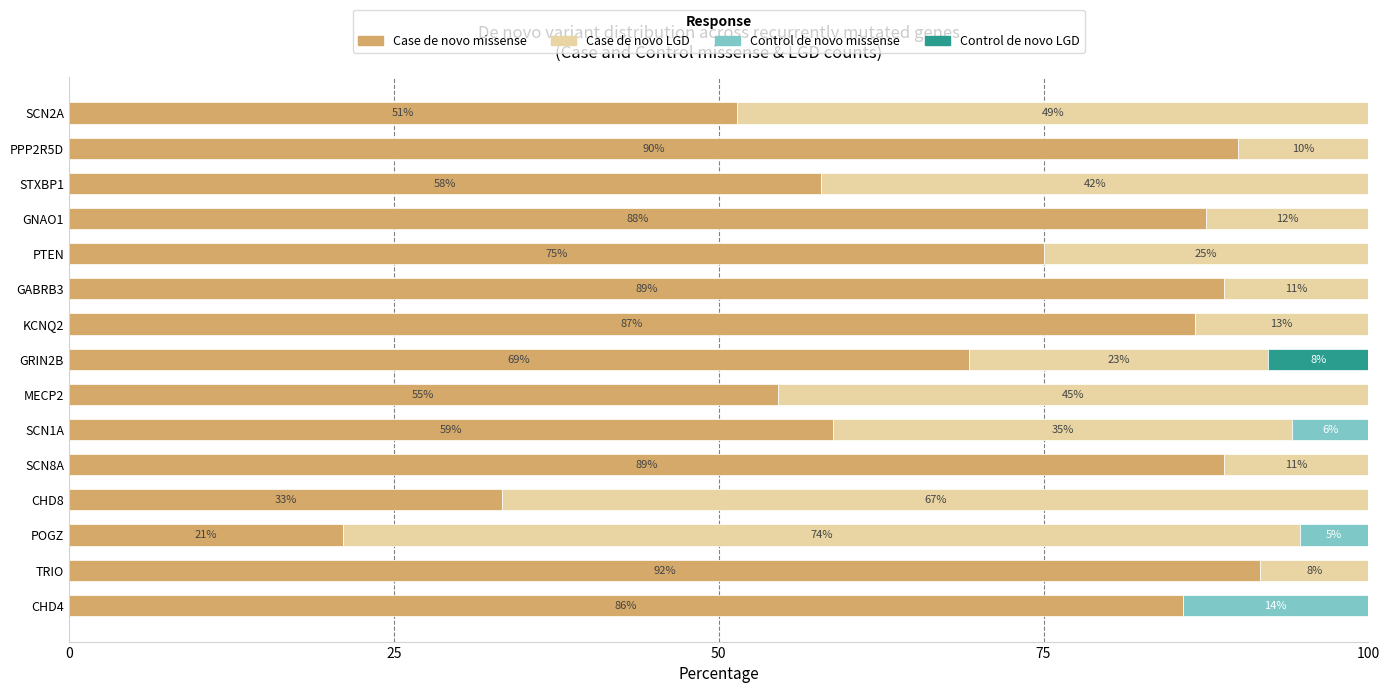

The Case de novo missense series shows 71.7 at MECP2. True or false?

False